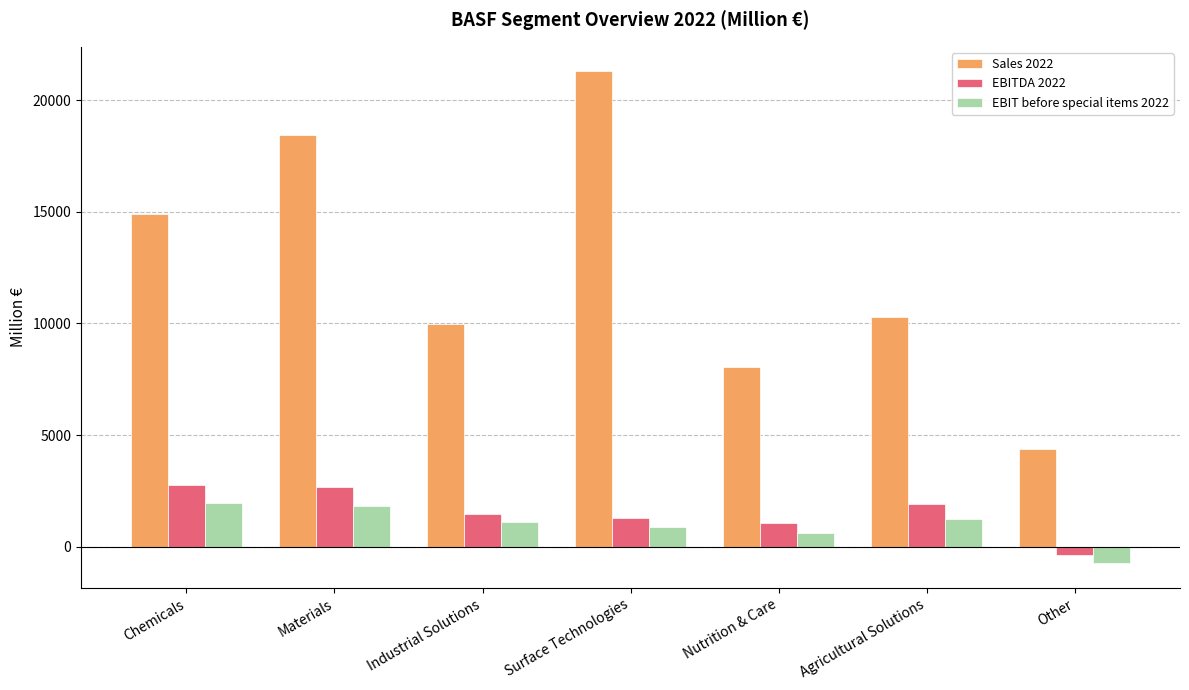

The value of Sales 2022 at Chemicals is 22663. True or false?

False